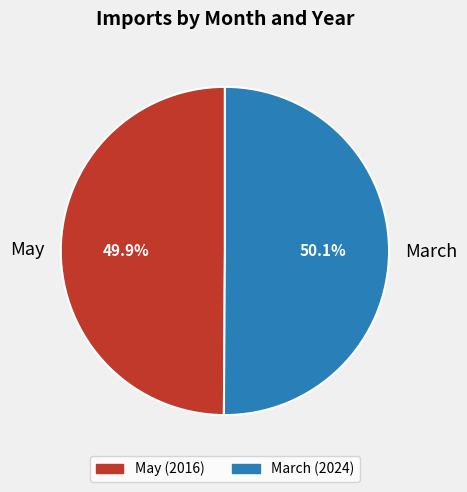

Is there a majority slice in this chart?

Yes